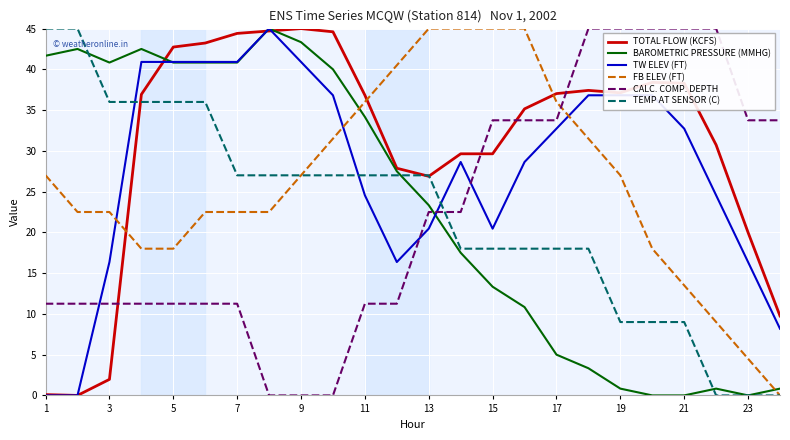

At how many categories does at least one series exceed 44?

15